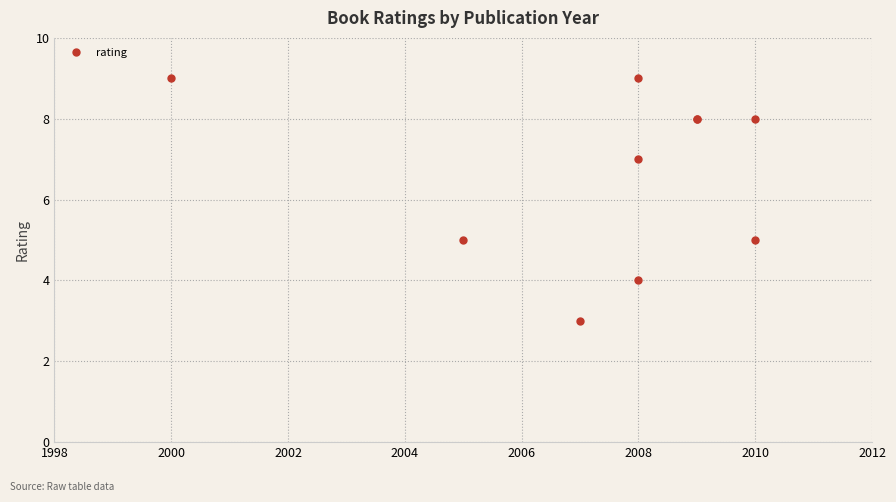

How many values are between 5 and 8?

6